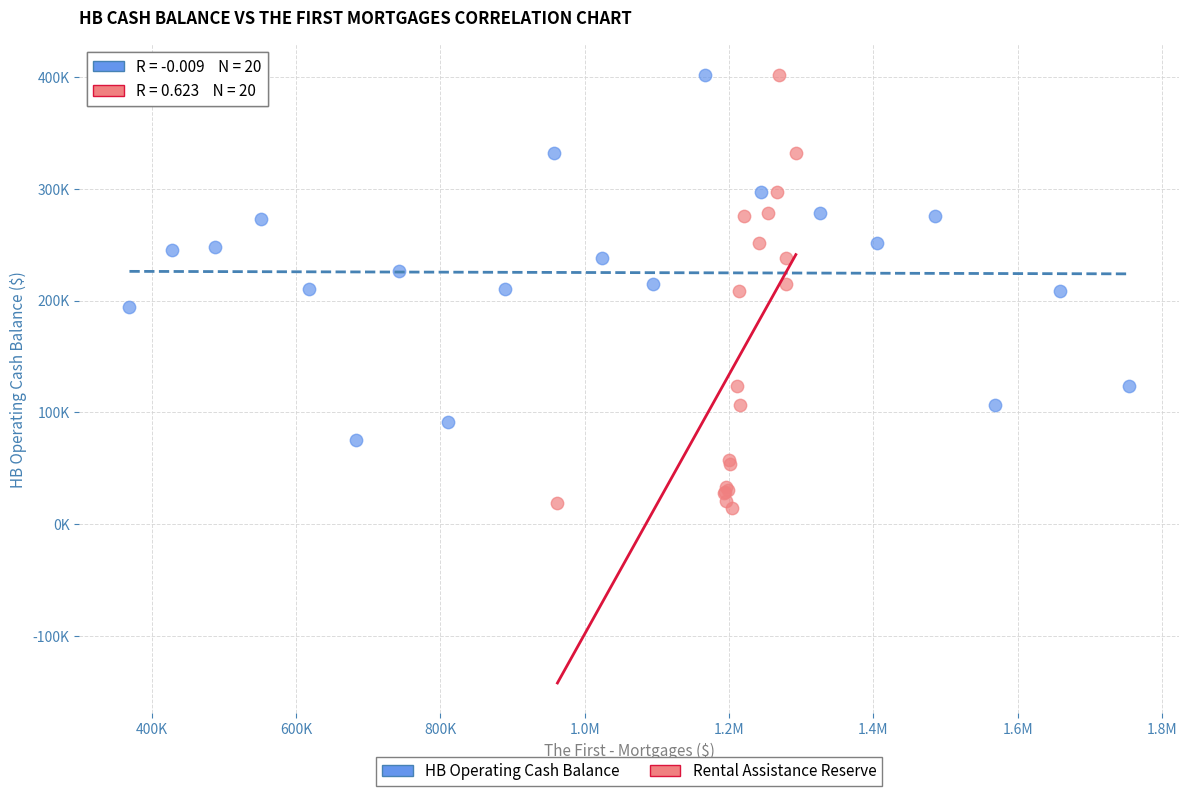

Which series contains the lowest Y value?

Rental Assistance Reserve